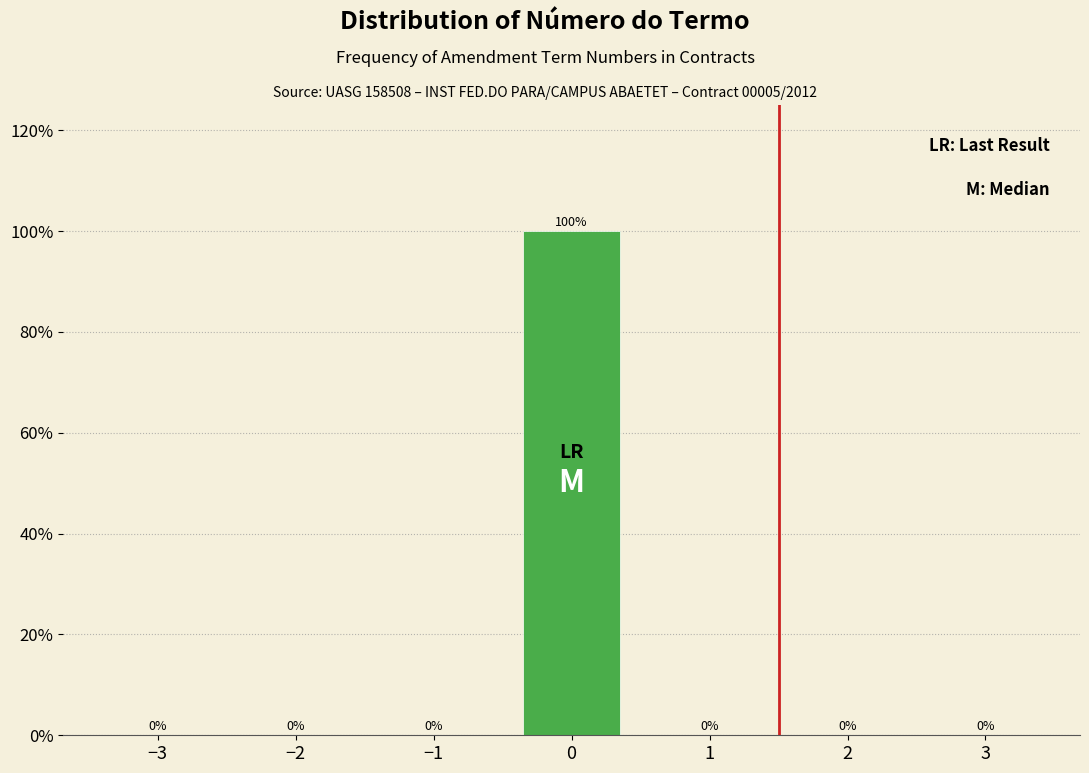

Reading left to right, transcribe all the data shown in this chart.

−3=0	−2=0	−1=0	0=100	1=0	2=0	3=0